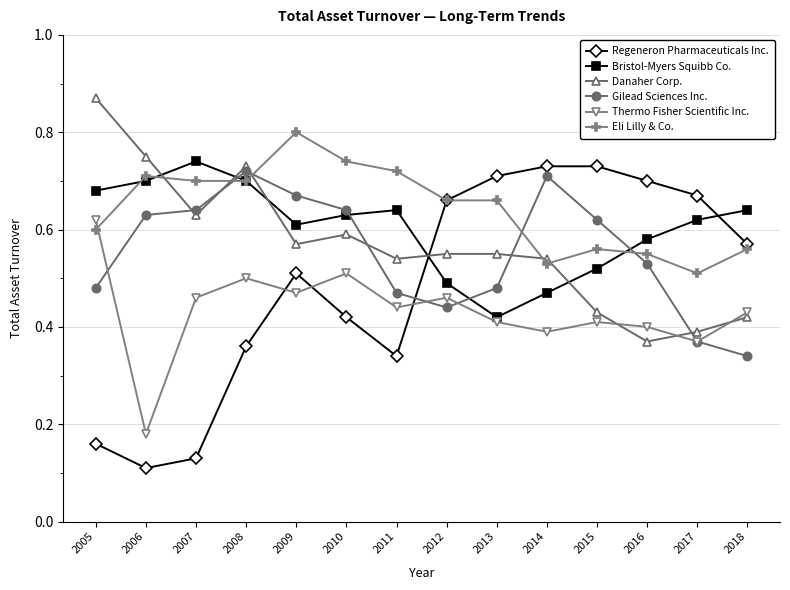

At 2015, list the series in order from largest to smallest.

Regeneron Pharmaceuticals Inc., Gilead Sciences Inc., Eli Lilly & Co., Bristol-Myers Squibb Co., Danaher Corp., Thermo Fisher Scientific Inc.